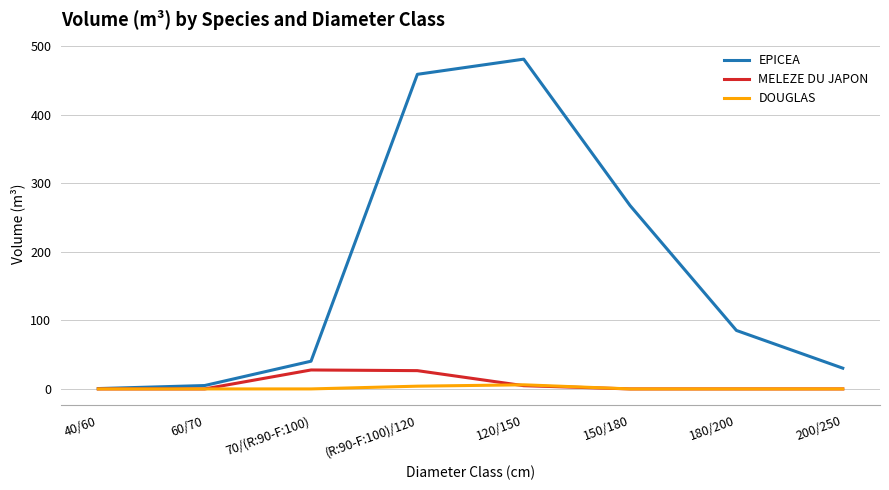

Is the value of EPICEA at (R:90-F:100)/120 greater than the value of MELEZE DU JAPON at 180/200?

Yes